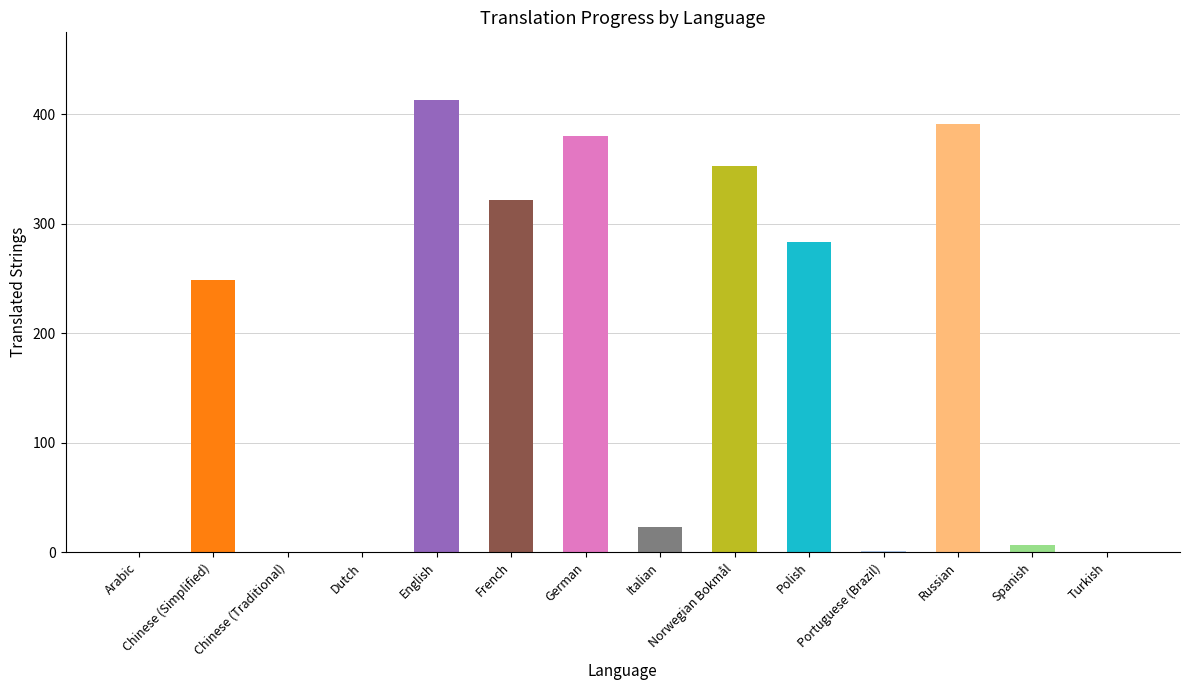

Between German and Polish, which is larger?

German